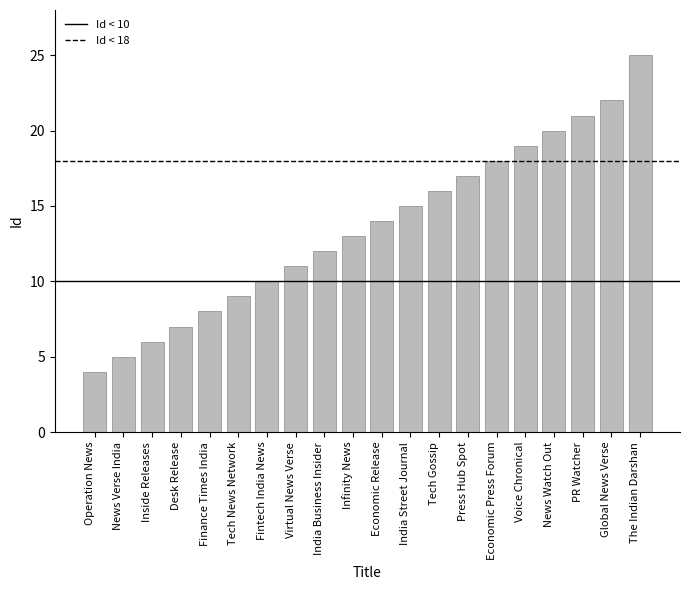

What is the approximate value at Press Hub Spot?

17